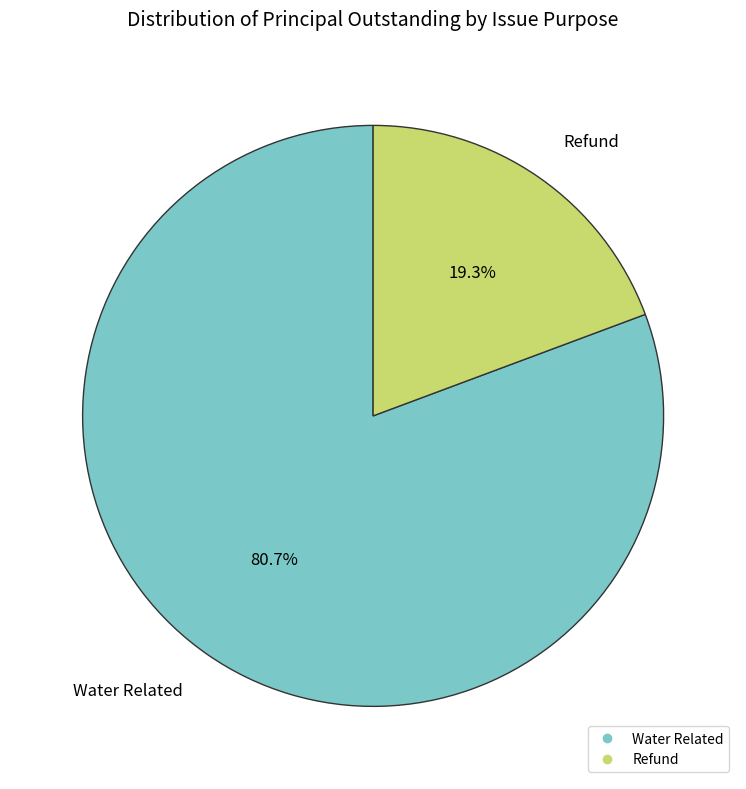

Which category has the biggest portion of the pie?

Water Related